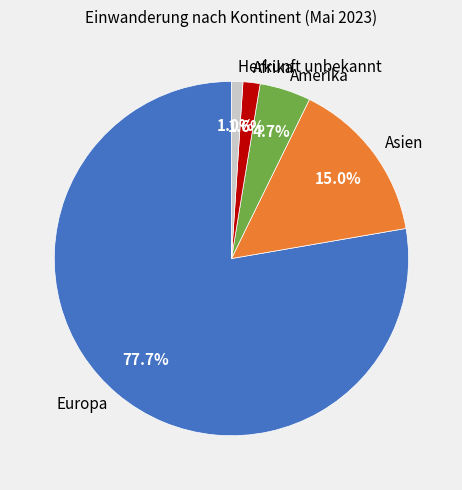

What portion of the pie excludes Amerika?

95.3%